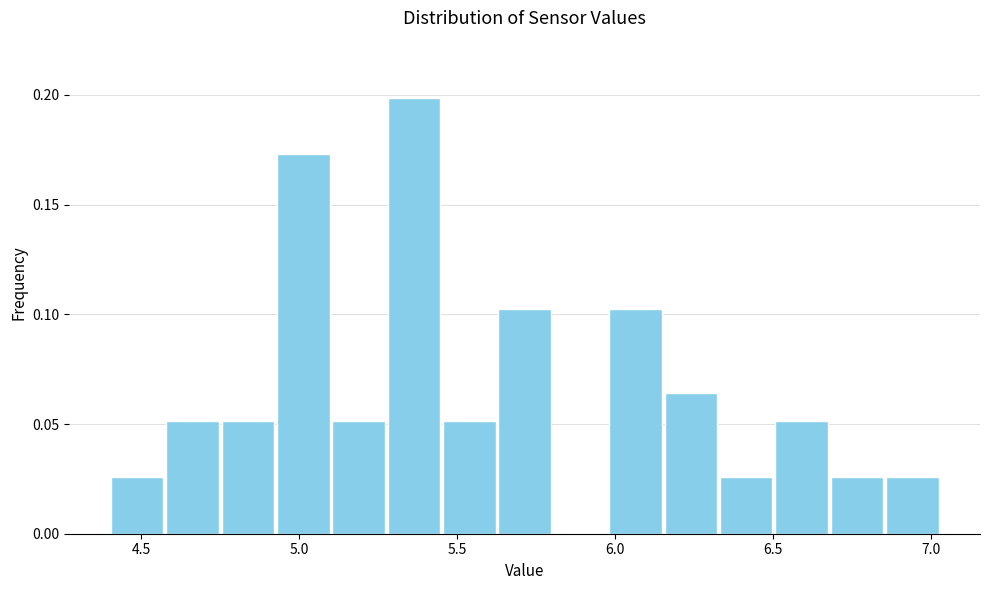

Around what value on the x-axis is the tallest bar? Give the approximate position of its centre, as read against the axis.

5.35